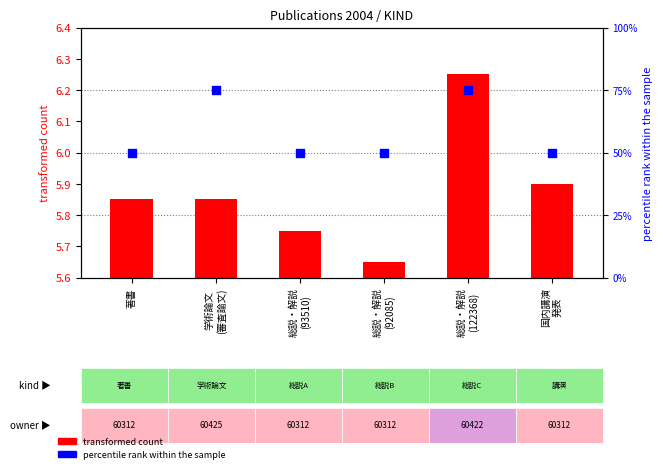

Is the value of percentile rank within the sample at 総説・解説
(93510) greater than the value of transformed count at 著書?

Yes